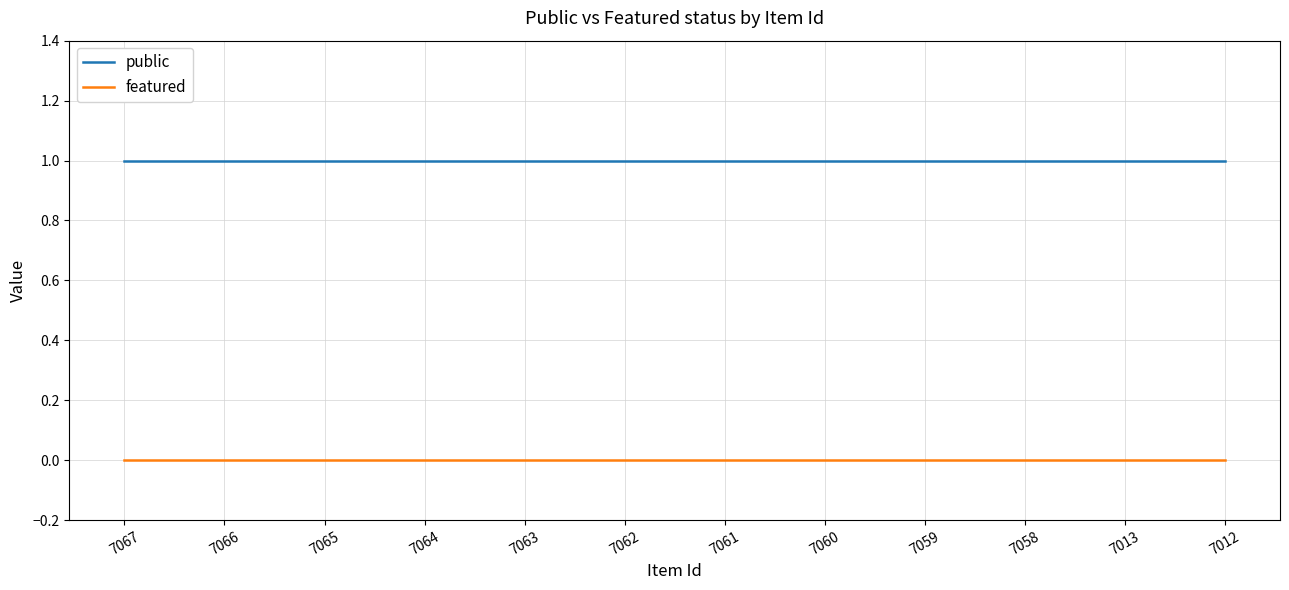

Reading left to right, transcribe all the data shown in this chart.

public: 7067=1	7066=1	7065=1	7064=1	7063=1	7062=1	7061=1	7060=1	7059=1	7058=1	7013=1	7012=1
featured: 7067=0	7066=0	7065=0	7064=0	7063=0	7062=0	7061=0	7060=0	7059=0	7058=0	7013=0	7012=0